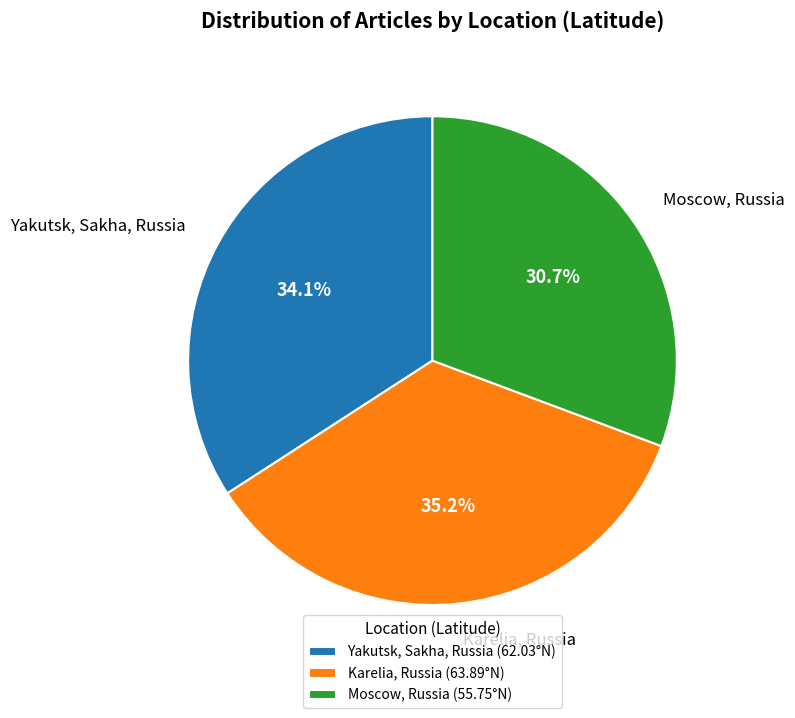

Which category has the smallest portion of the pie?

Moscow, Russia